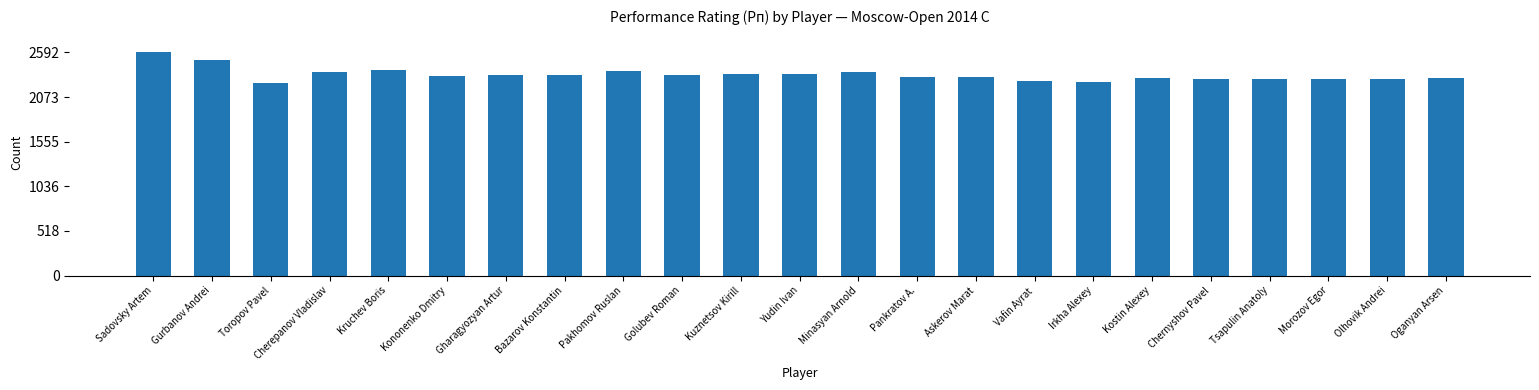

How many bars are there in total?

23